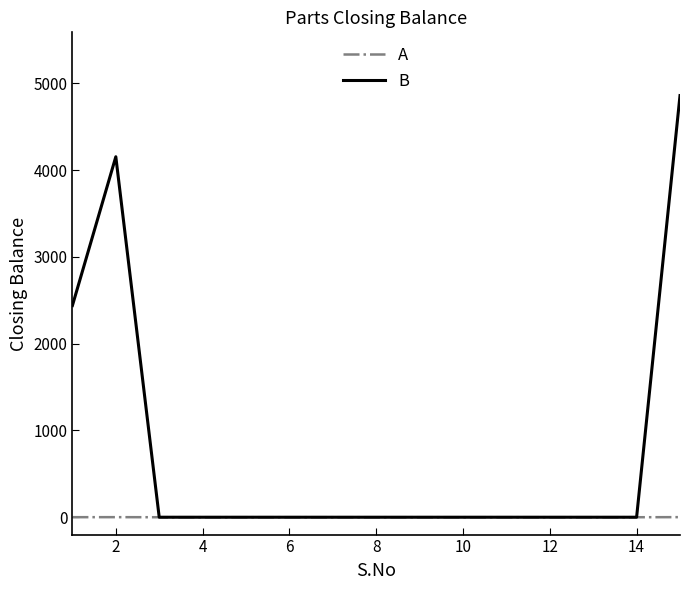

Does the chart display data point markers on the line(s)?

No